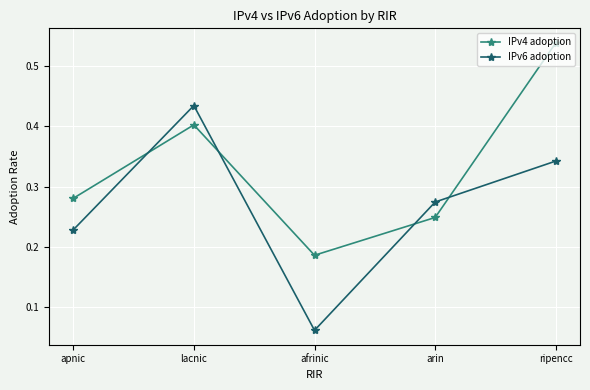

How many series are shown in this chart?

2